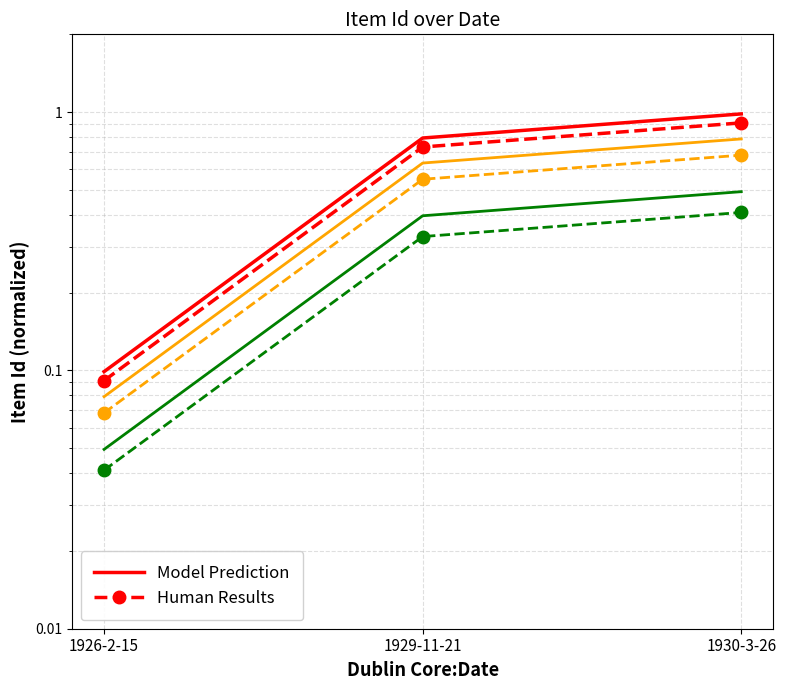

Which series changed the most between 1926-2-15 and 1930-3-26?

Model Prediction